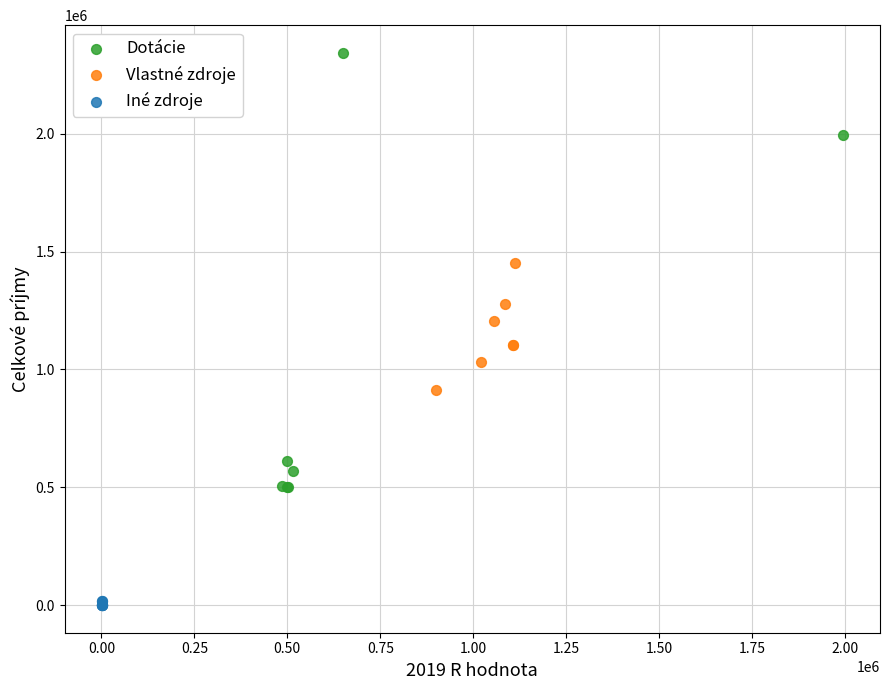

Which series has the largest Y range (max minus min)?

Dotácie